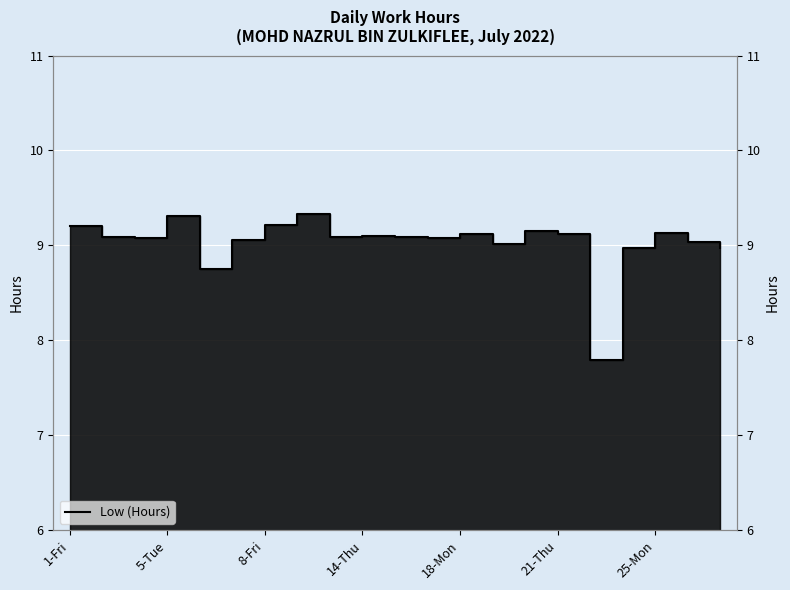

What is the sum of the values at 25-Mon and 1-Fri?

18.3